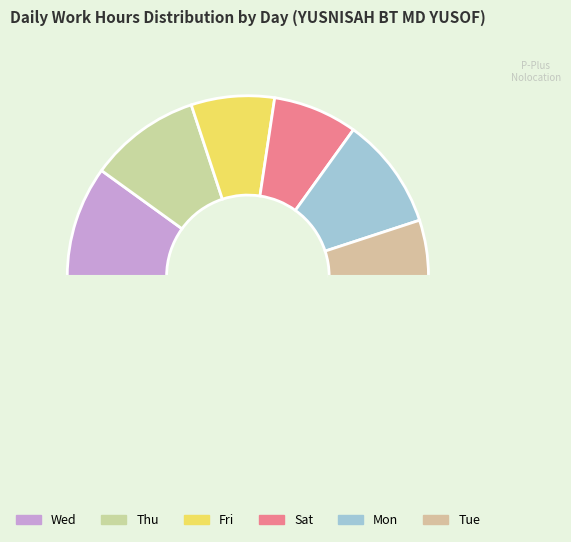

How many slices are in this pie chart?

7